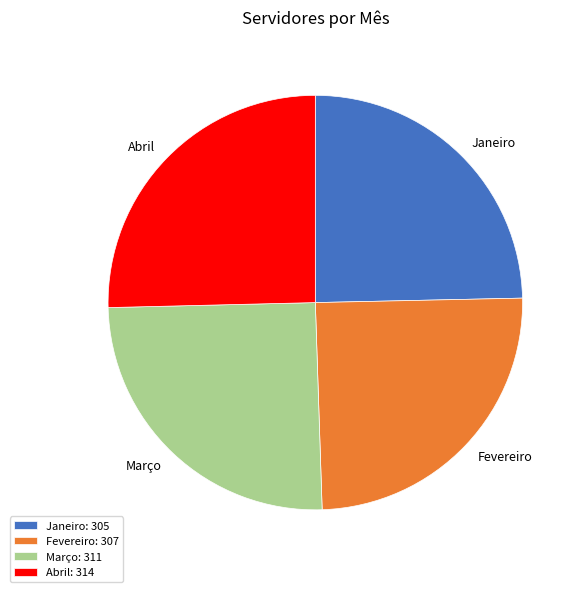

Does Abril: 314 account for over 50% of the chart?

No